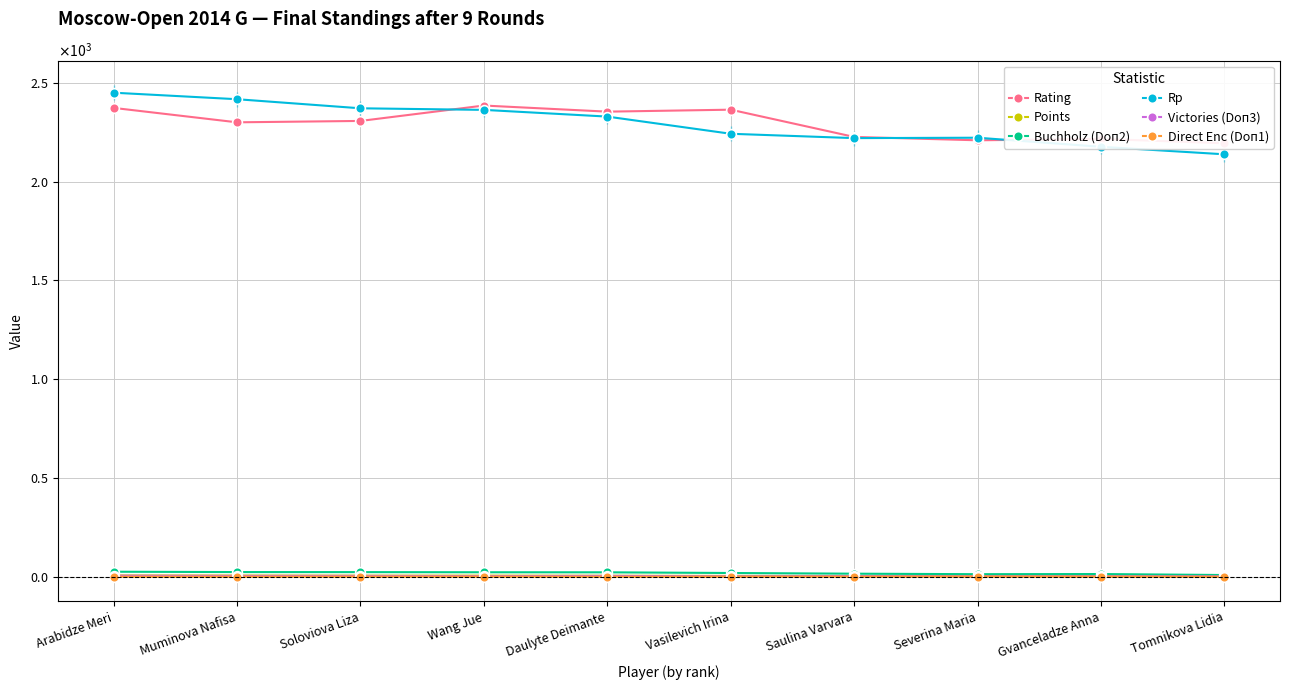

What position from the right is Vasilevich Irina?

5